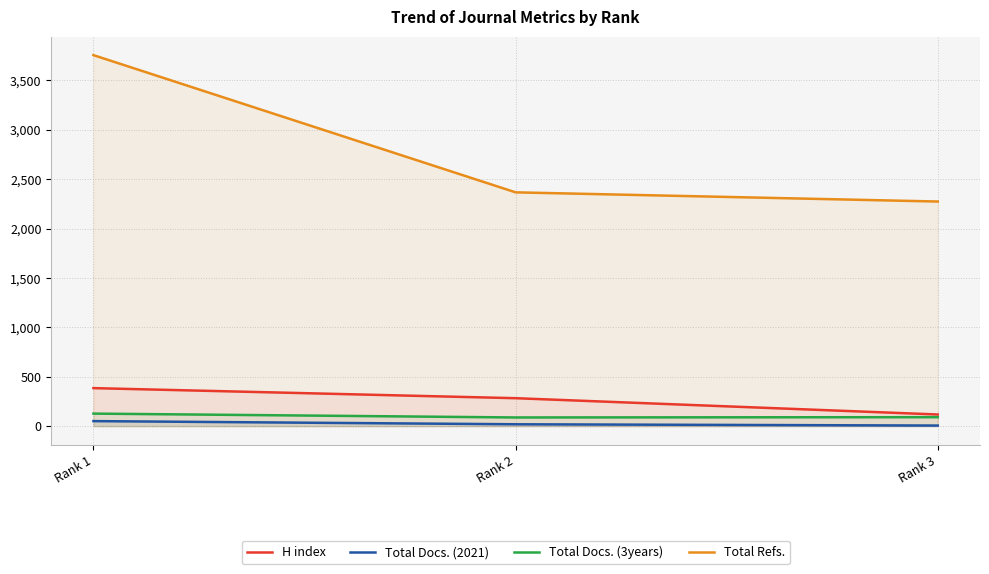

Which series changed the most between Rank 1 and Rank 3?

Total Refs.